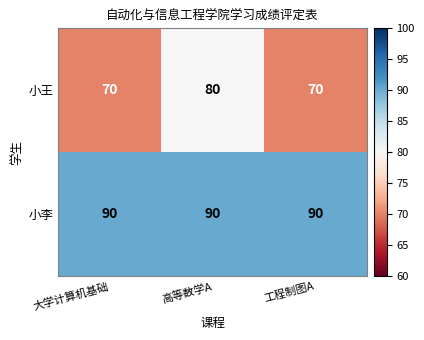

Reading right to left, list all the values displayed in this chart.

小王: 工程制图A=70	高等数学A=80	大学计算机基础=70
小李: 工程制图A=90	高等数学A=90	大学计算机基础=90